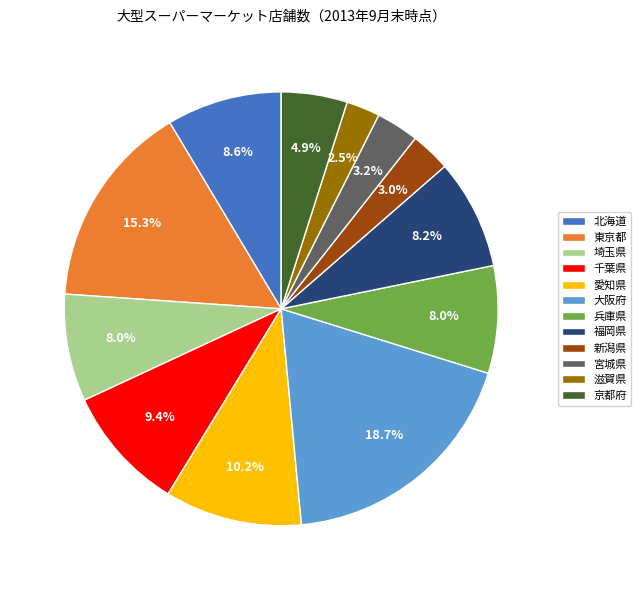

Is it true that 埼玉県 is 8% of the pie?

True